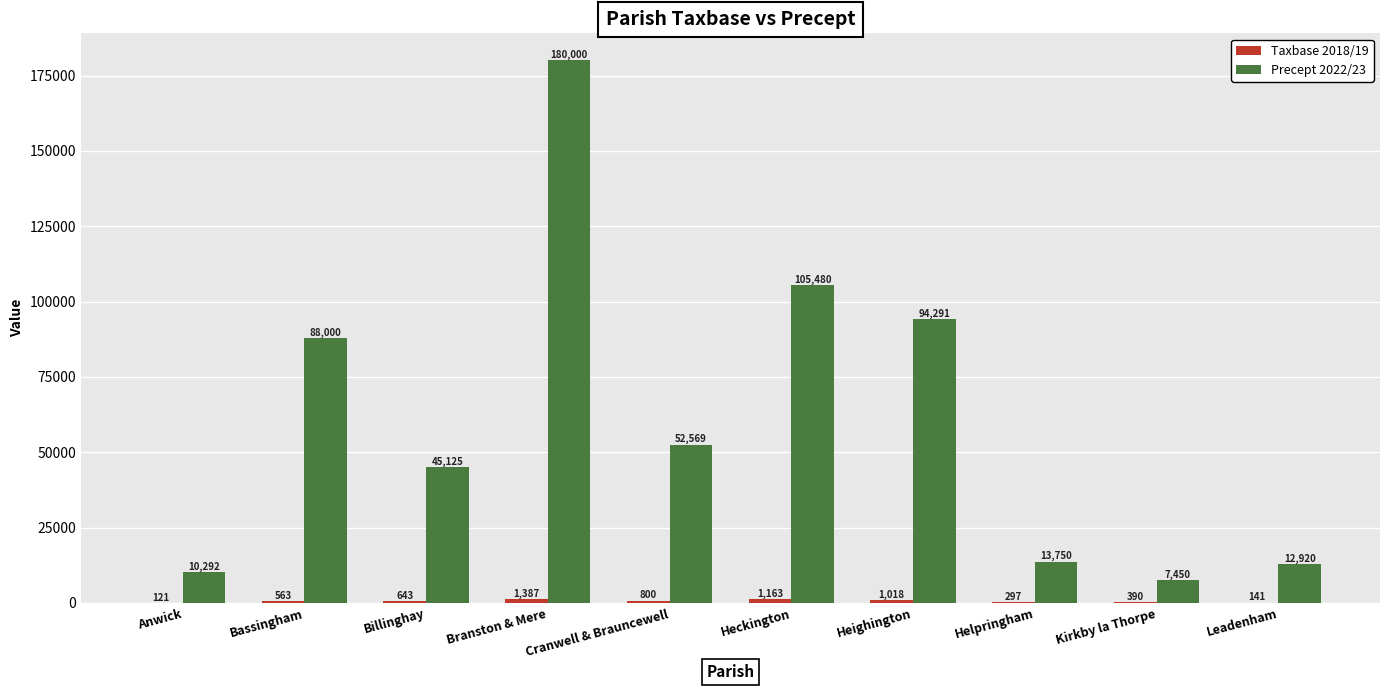

True or false: Precept 2022/23 has a value of 94290.5 at Heighington.

True